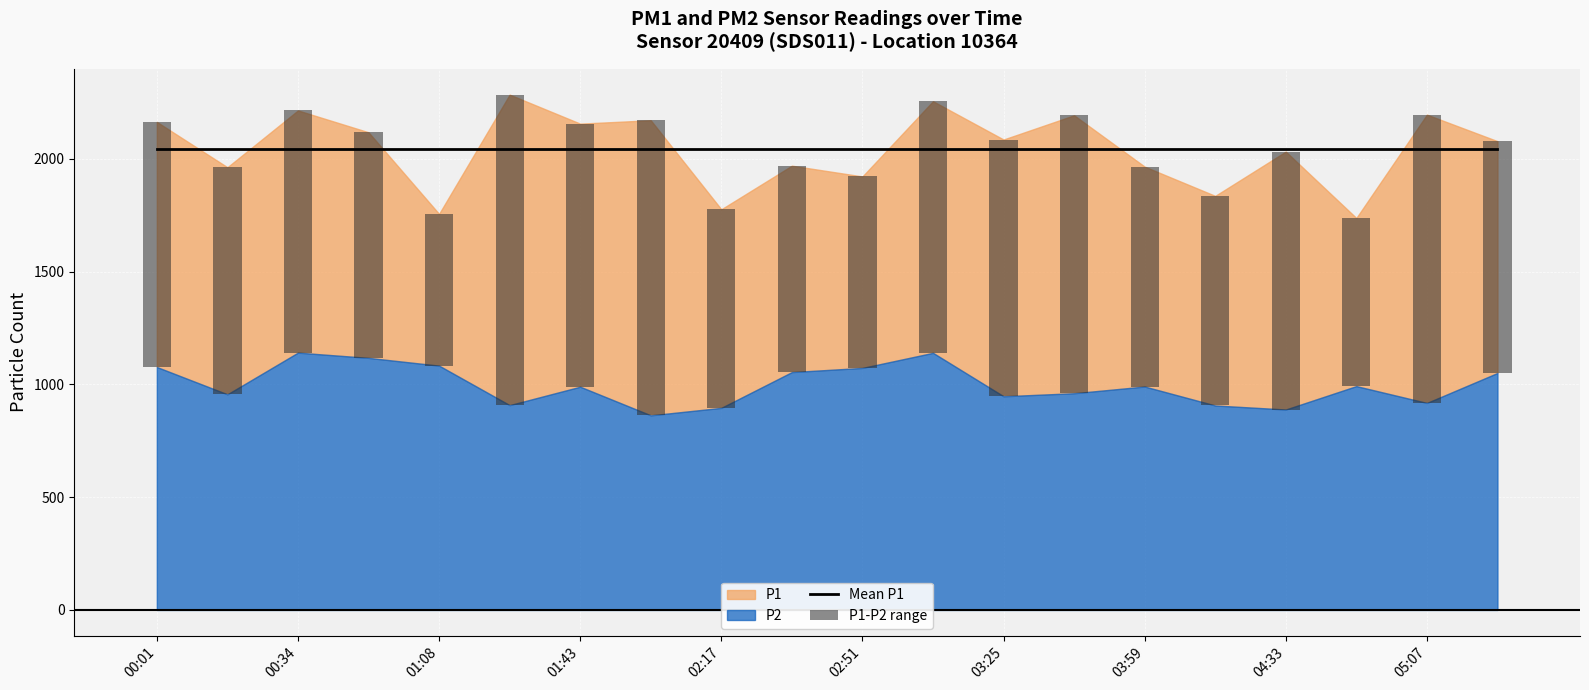

Is it true that P1-P2 range equals 1232.5 at 13?

True